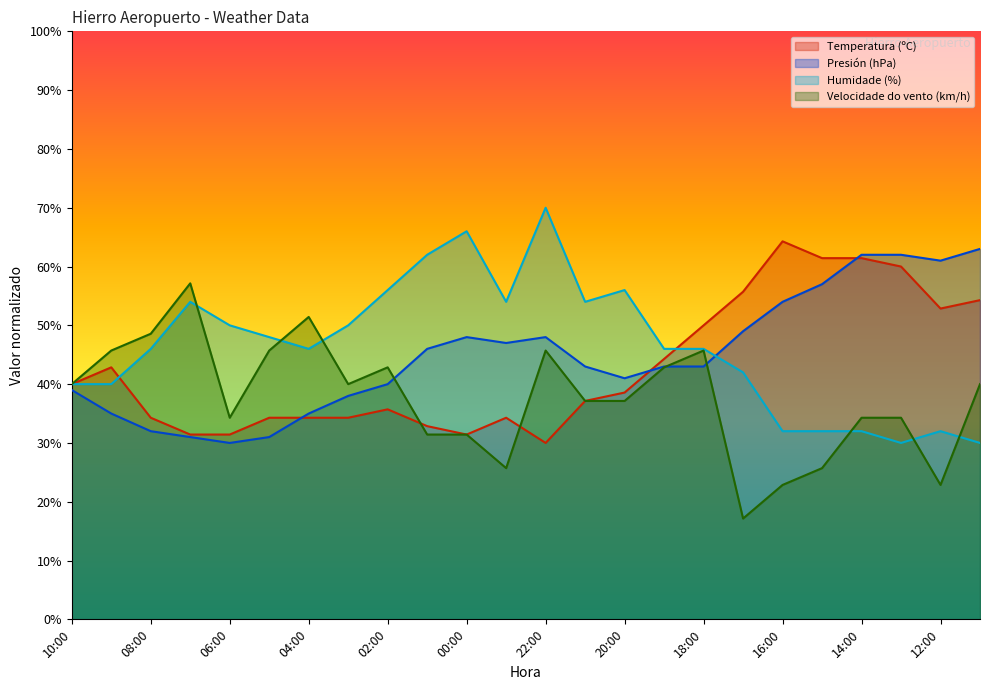

At which category does the chart reach its peak across all series?

22:00